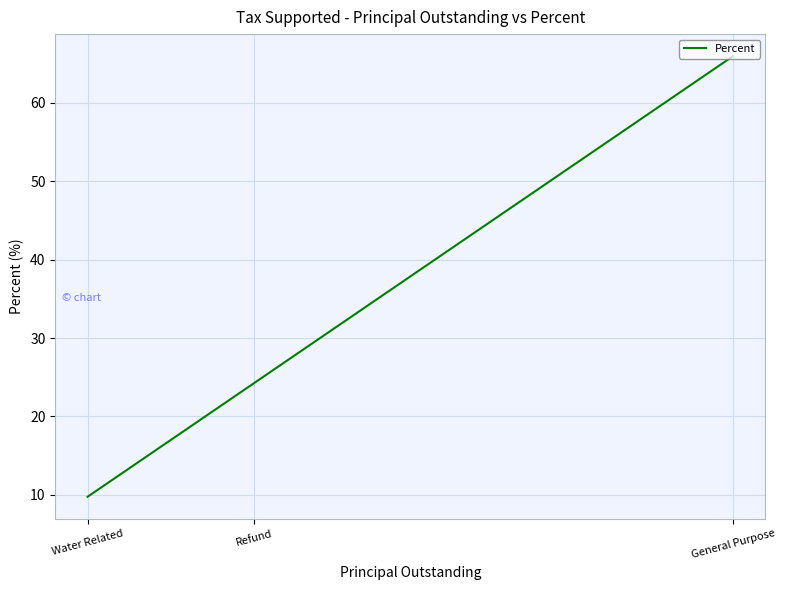

Reading left to right, what are all the values shown in this chart?

General Purpose=66.0	Refund=24.2	Water Related=9.8